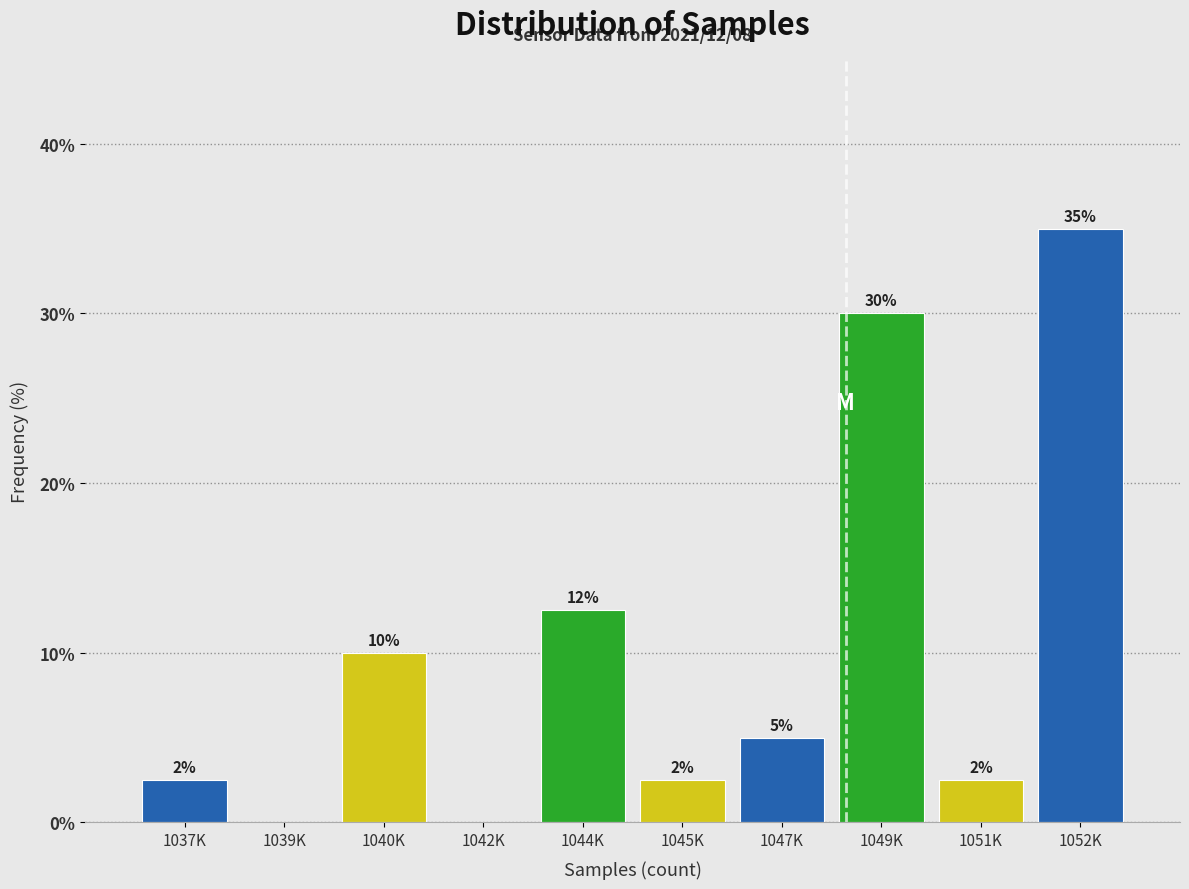

What is the greatest value displayed?

35.0